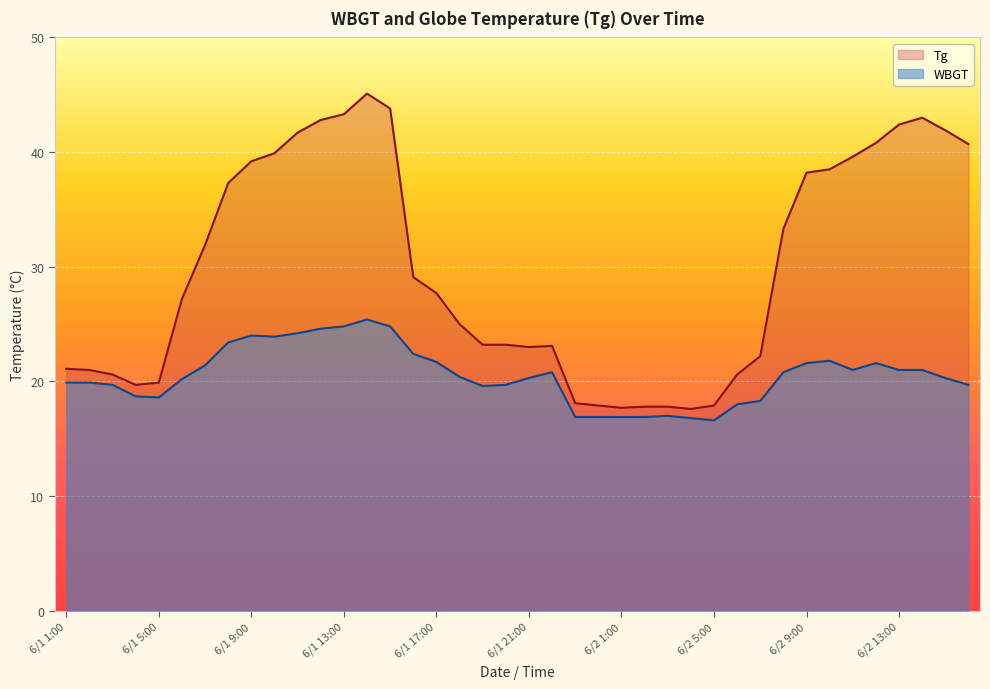

How many data points in Tg are less than 27?

19